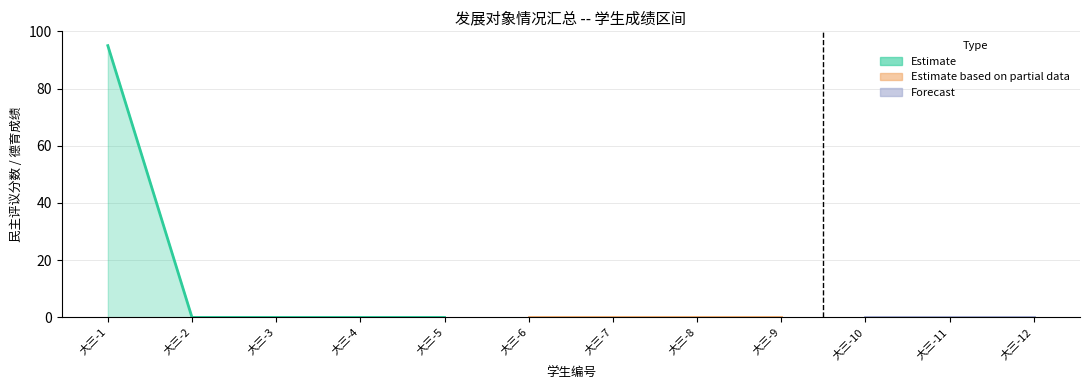

True or false: Estimate and Estimate based on partial data cross at least once.

False